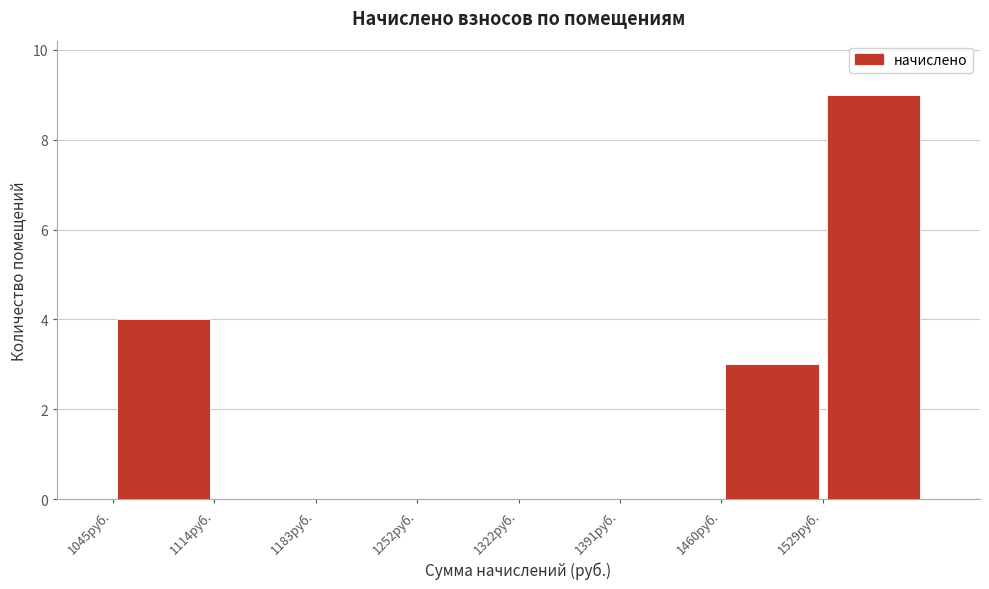

How tall is the bar that spans 1040 to 1110 on the x-axis? Neither the bar edges nor the heights are printed on the chart, so give them approximately, as read against the axes.

4